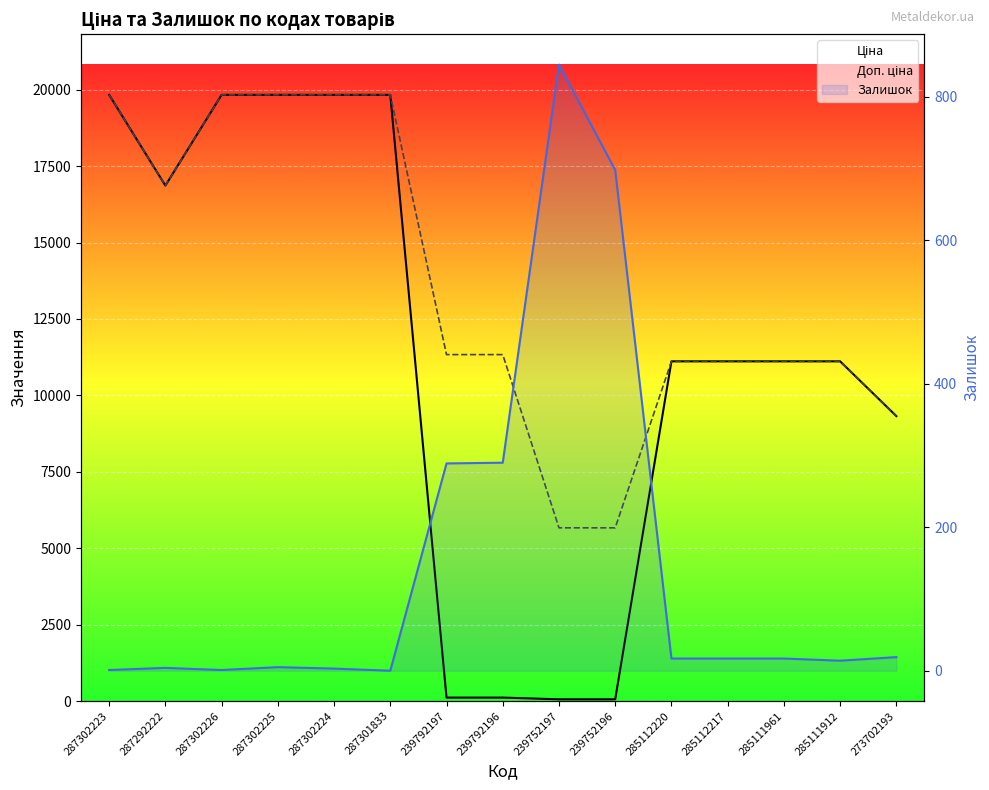

Where is Ціна nearest to the value 9943?

273702193